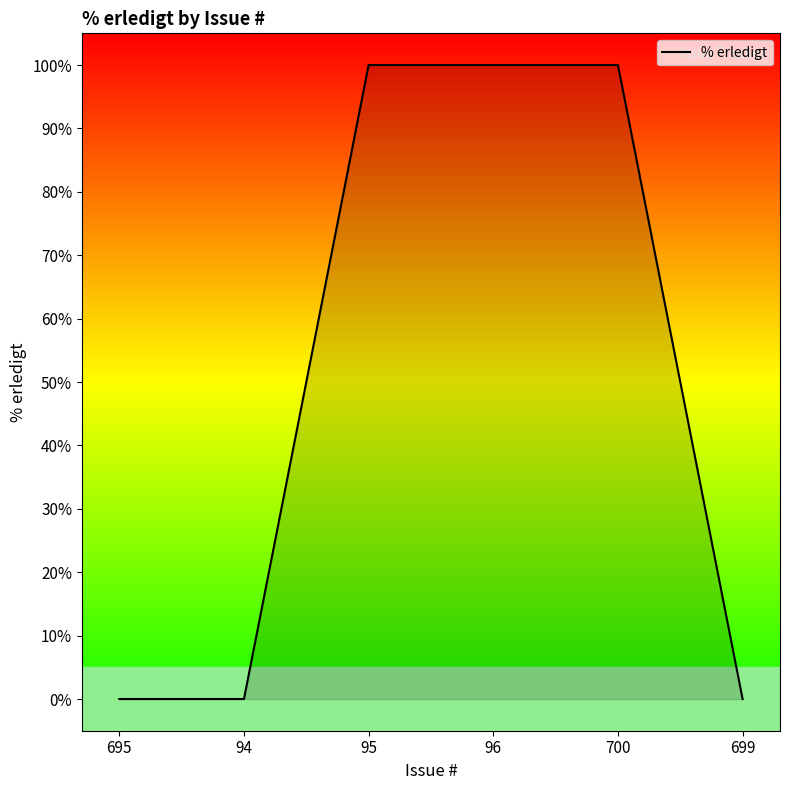

What is the average value?

50